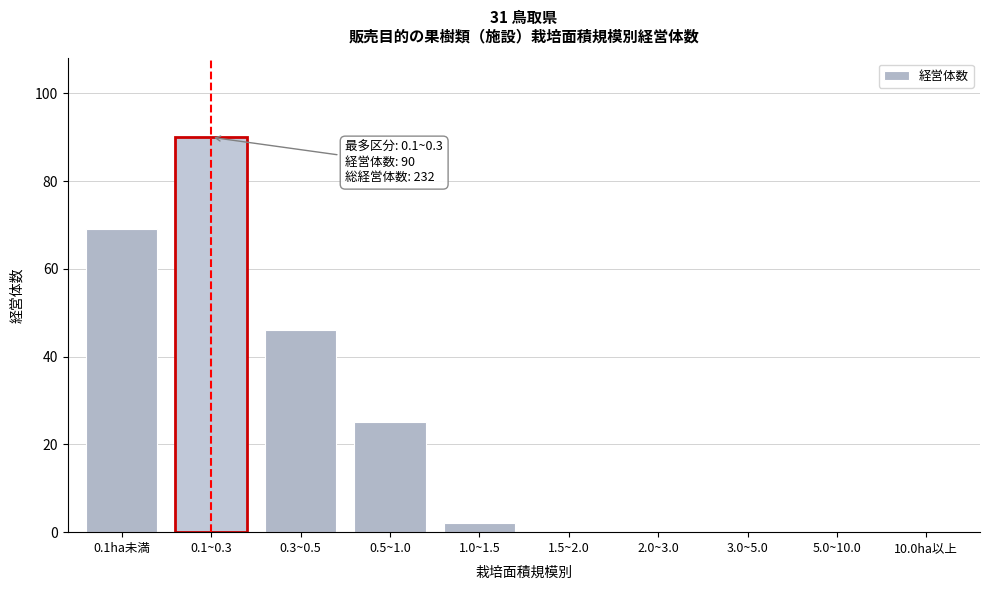

Reading left to right, what are all the values shown in this chart?

0.1ha未満=69	0.1~0.3=90	0.3~0.5=46	0.5~1.0=25	1.0~1.5=2	1.5~2.0=0	2.0~3.0=0	3.0~5.0=0	5.0~10.0=0	10.0ha以上=0